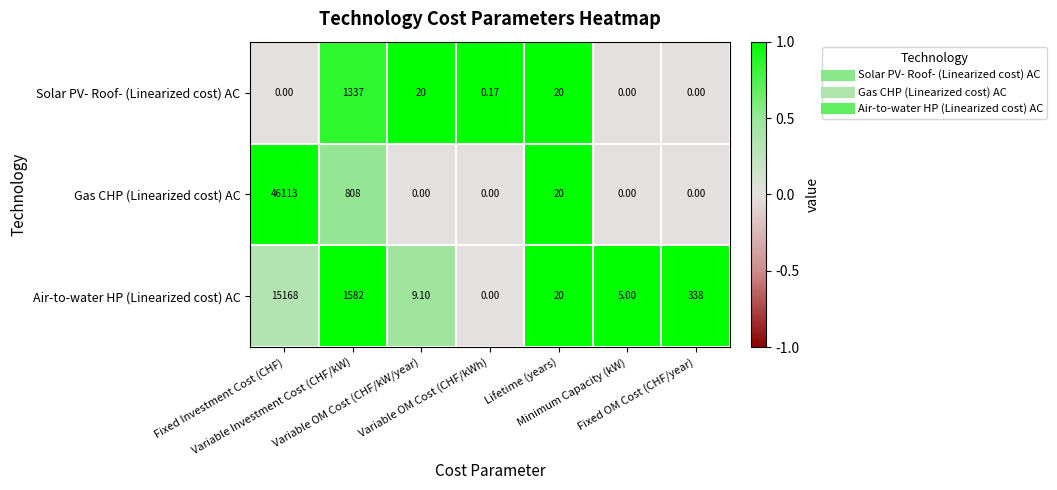

Rank the series by their average value, from lowest to highest.

Solar PV- Roof- (Linearized cost) AC, Air-to-water HP (Linearized cost) AC, Gas CHP (Linearized cost) AC